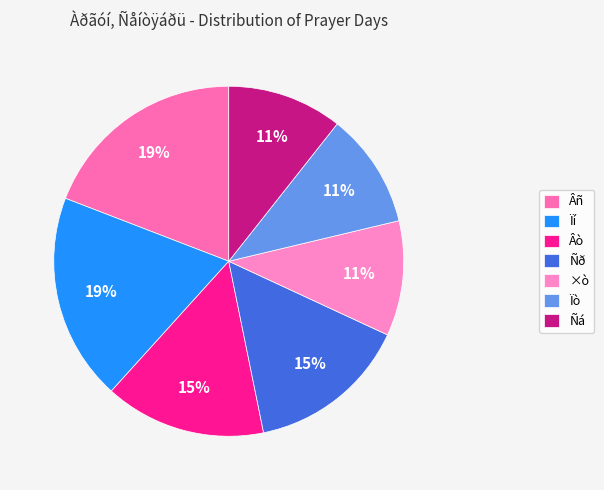

To the nearest percent, what is the combined percentage of Ïí and Ñð?

34%